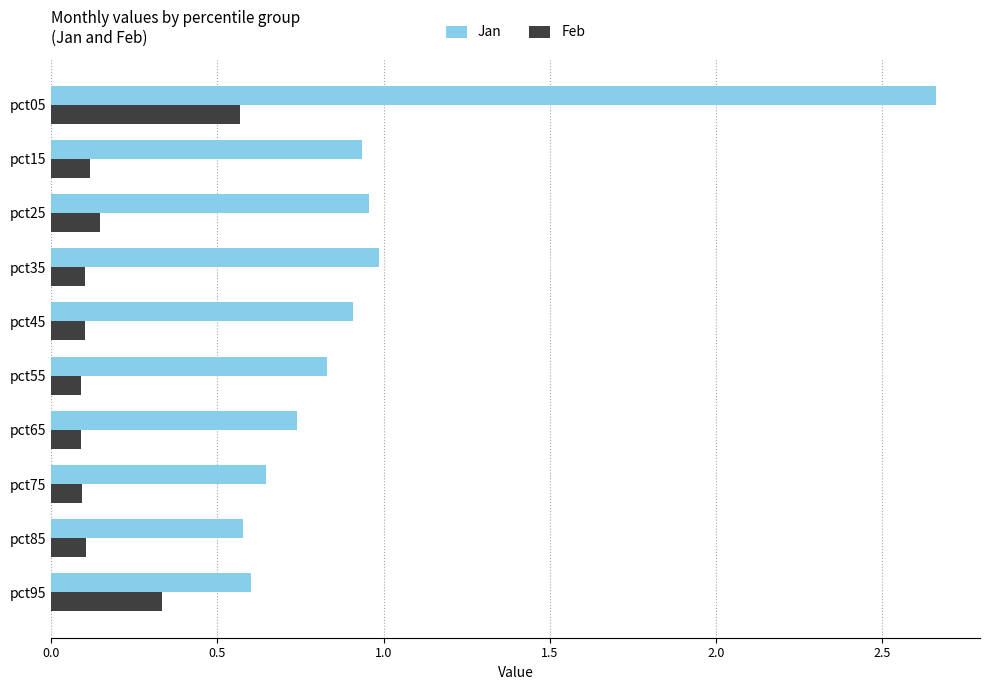

Between pct25 and pct65, which series saw the biggest shift?

Jan